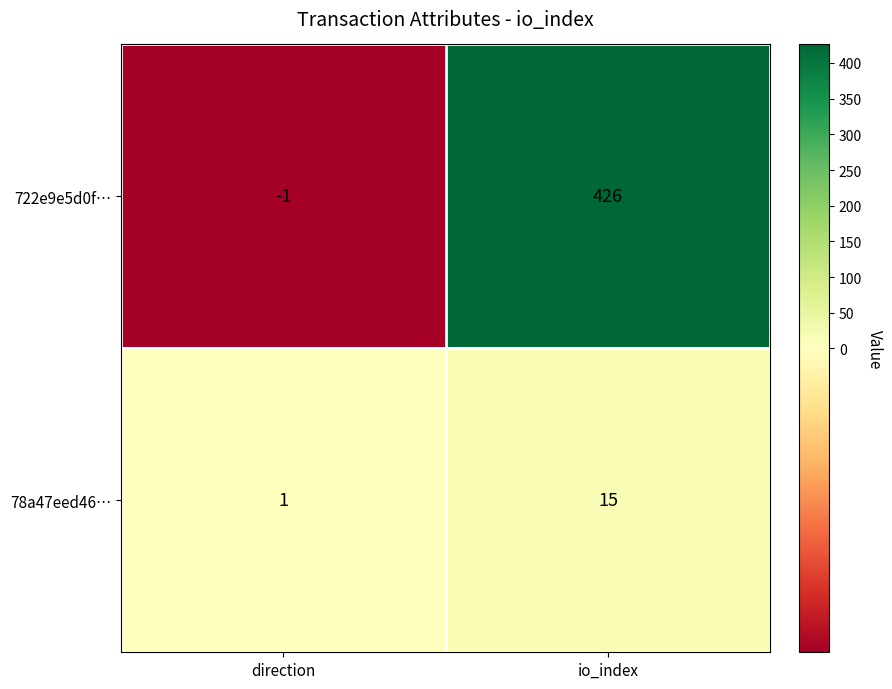

At which category does the chart reach its minimum across all series?

direction